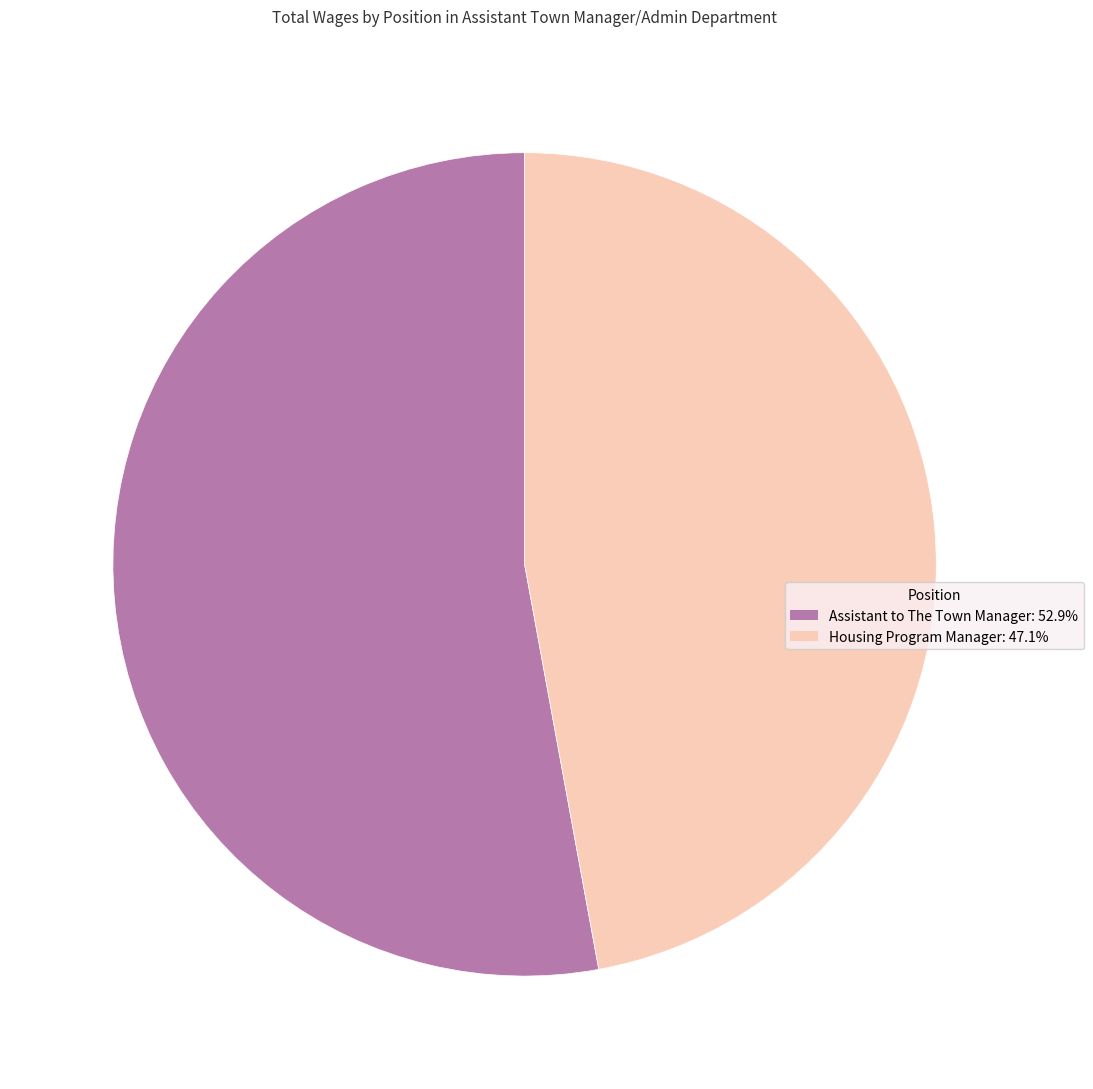

Is the sum of Assistant to The Town Manager and Housing Program Manager greater than half?

Yes